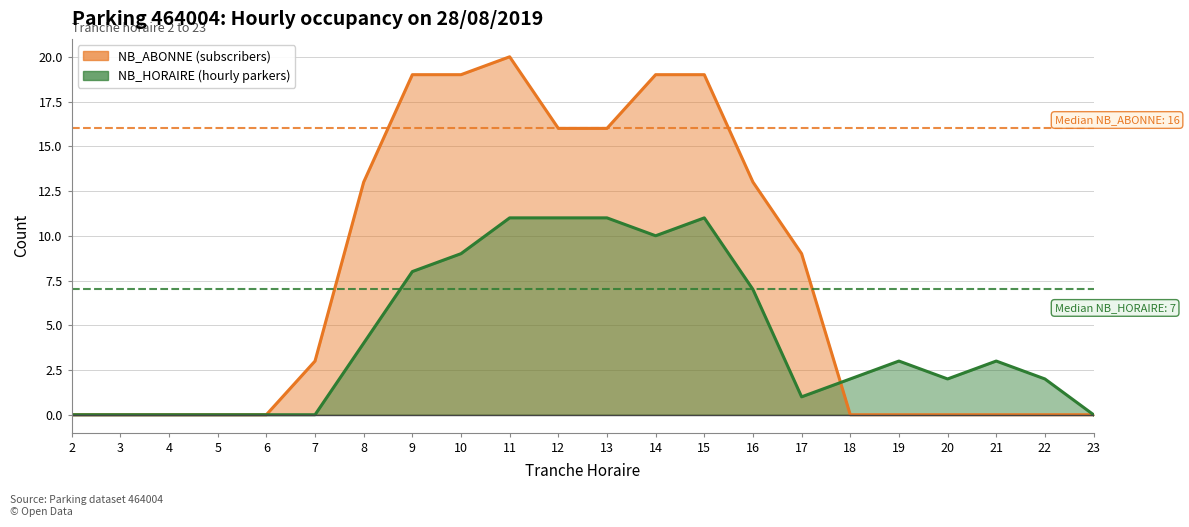

Rank the series at 20 from highest to lowest value.

NB_HORAIRE, NB_ABONNE